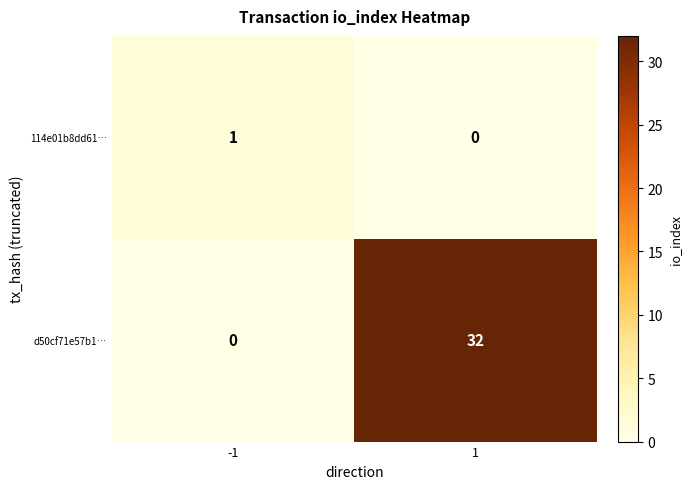

What is the average value of the d50cf71e57b1… series?

16